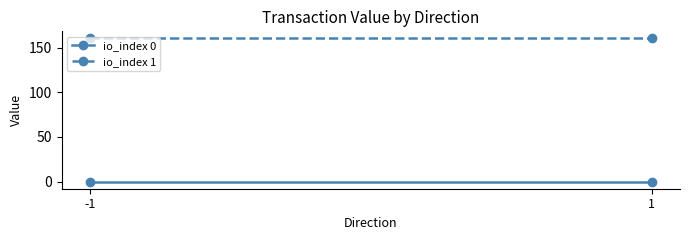

List the series in order of their peak value, highest first.

io_index 1, io_index 0